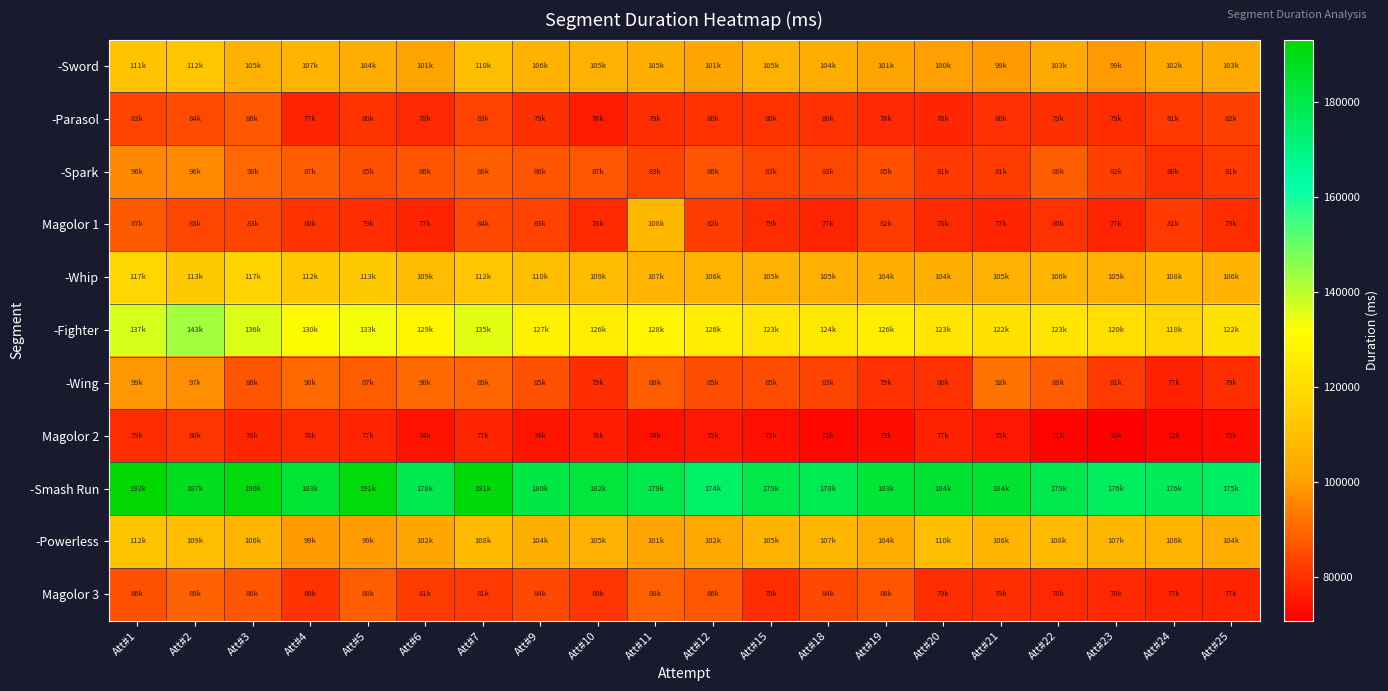

At how many categories does at least one series exceed 134560?

20